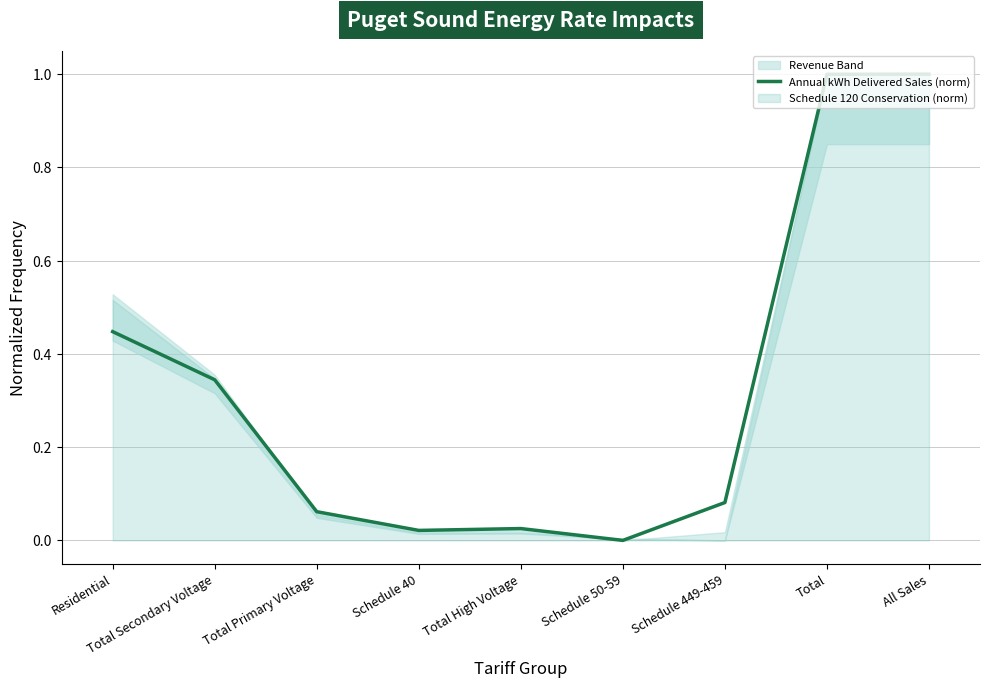

Does the chart have visible grid lines?

Yes